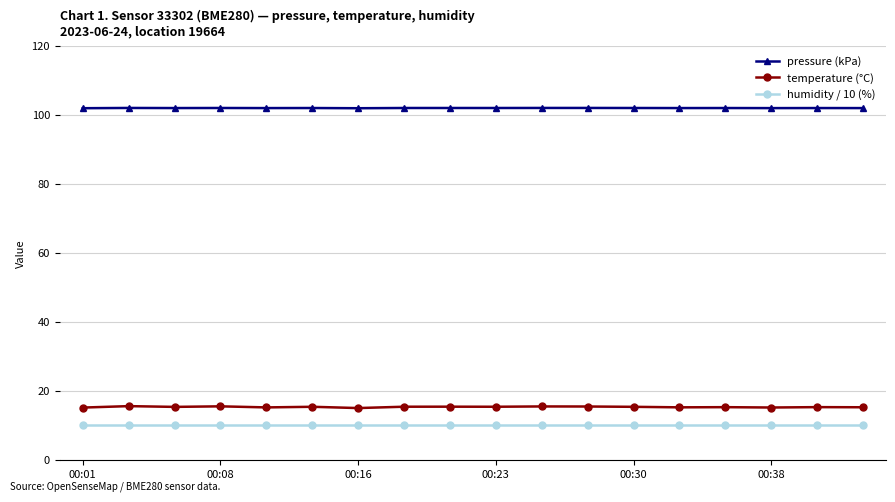

What are all the series names shown in the legend?

pressure (kPa), temperature (°C), humidity / 10 (%)